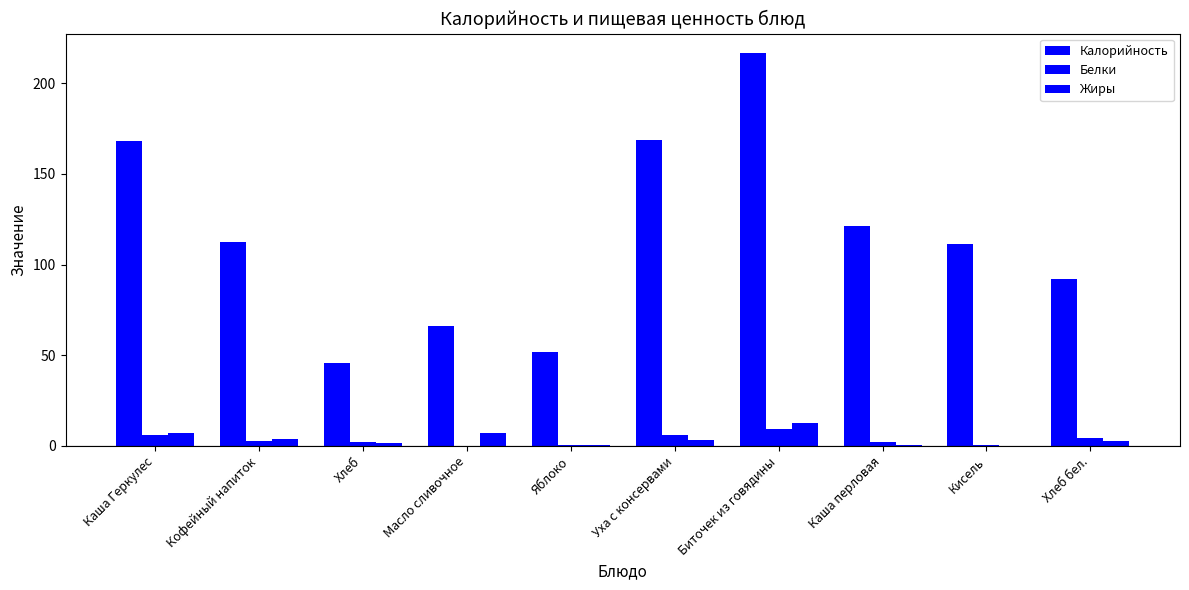

How many data points in Белки are above 2?

7